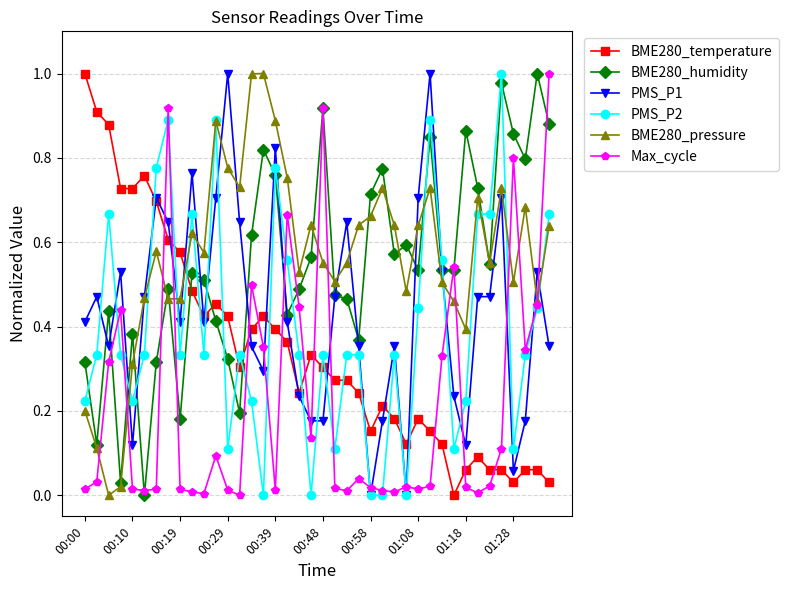

True or false: BME280_humidity has more than 2 interior local peaks.

True